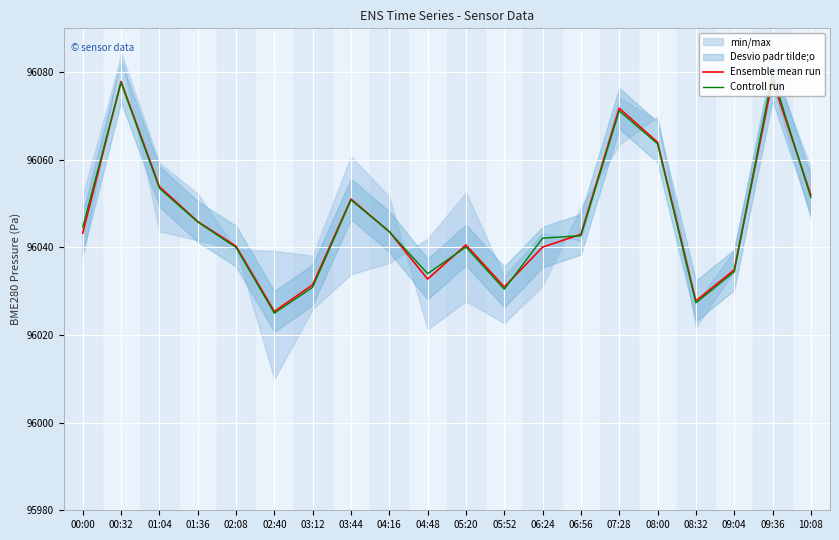

Which category has the highest value across all series?

09:36